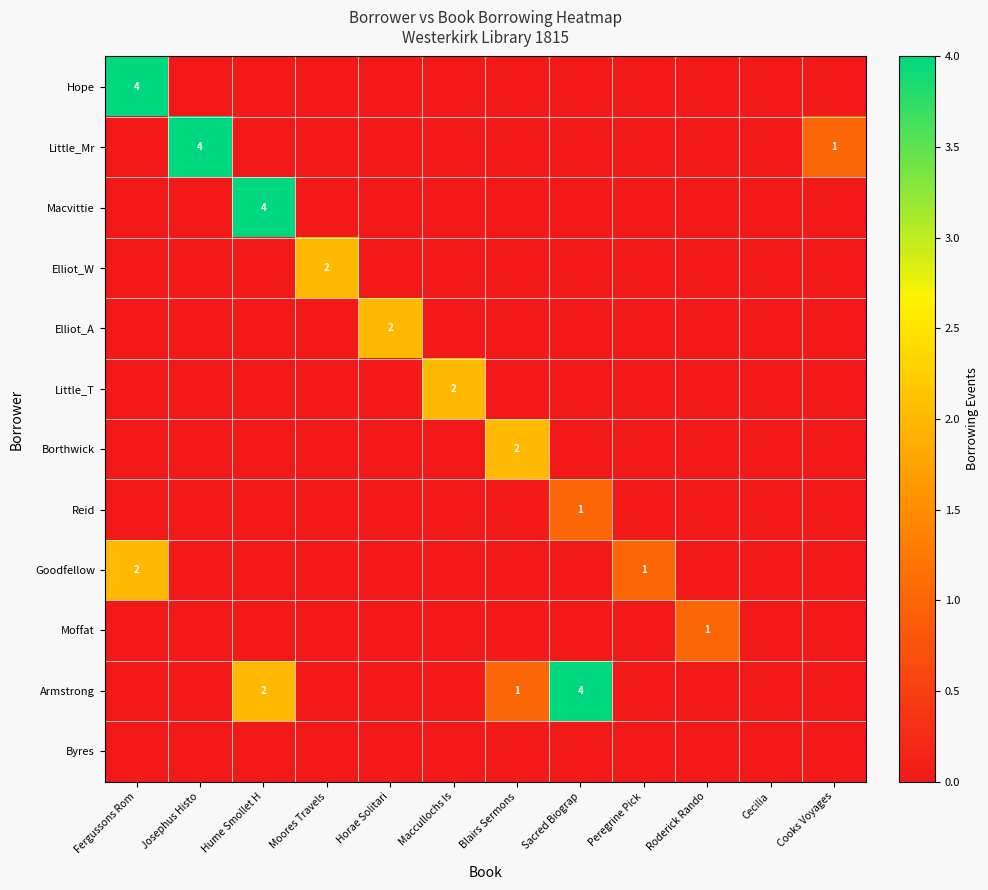

The value of Goodfellow at Fergussons Rom is 1. True or false?

False